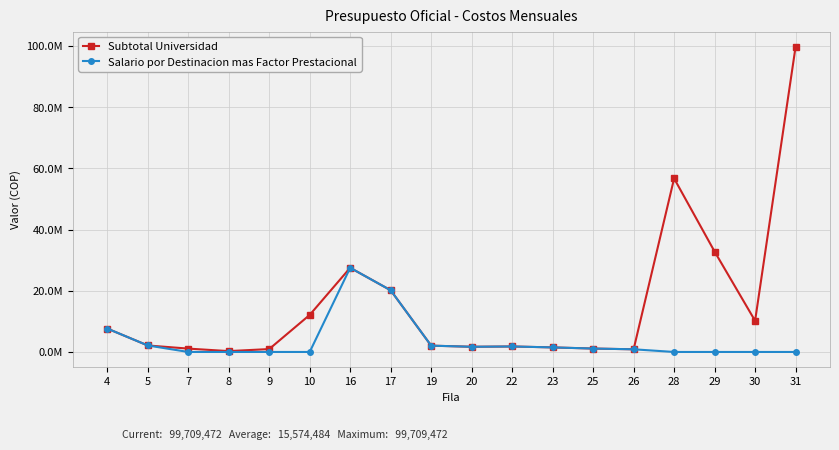

At how many categories does at least one series exceed 79736976?

1